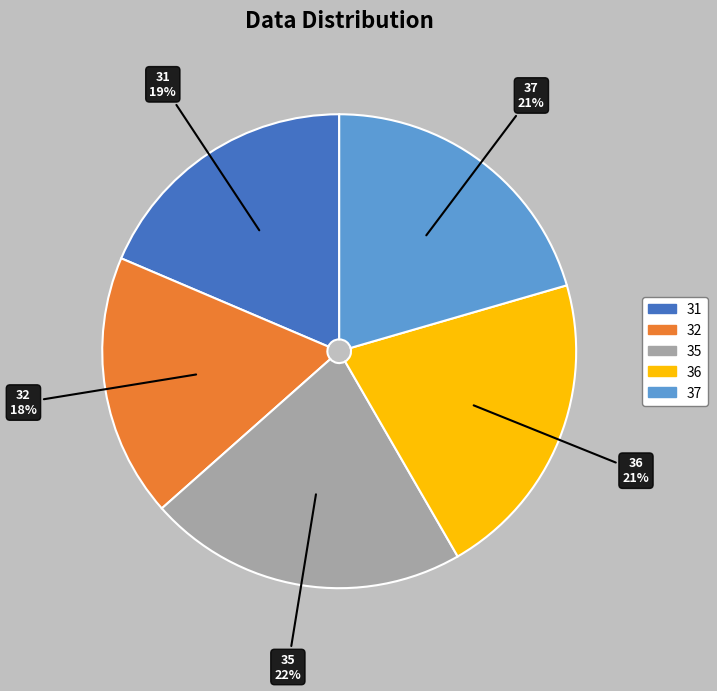

To the nearest percent, what percentage of the pie is 32?

18%